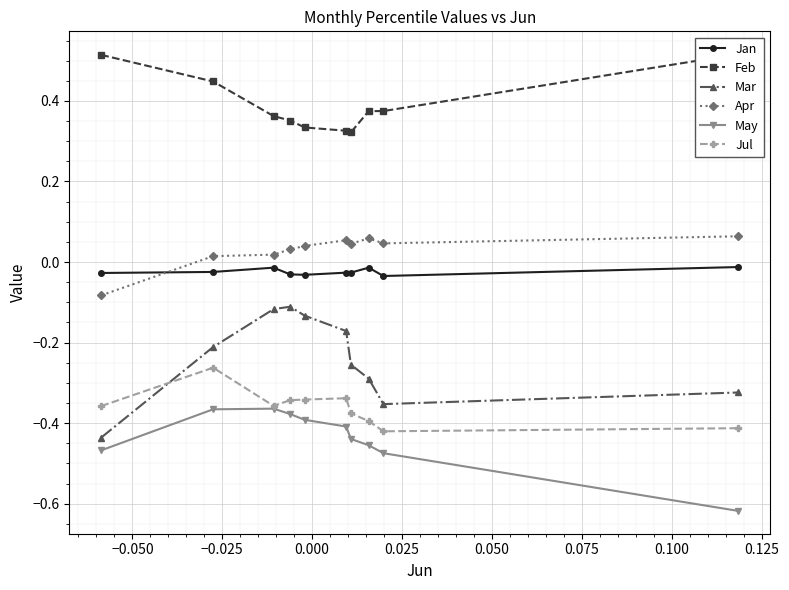

What is the highest value of the Jul series?

-0.3